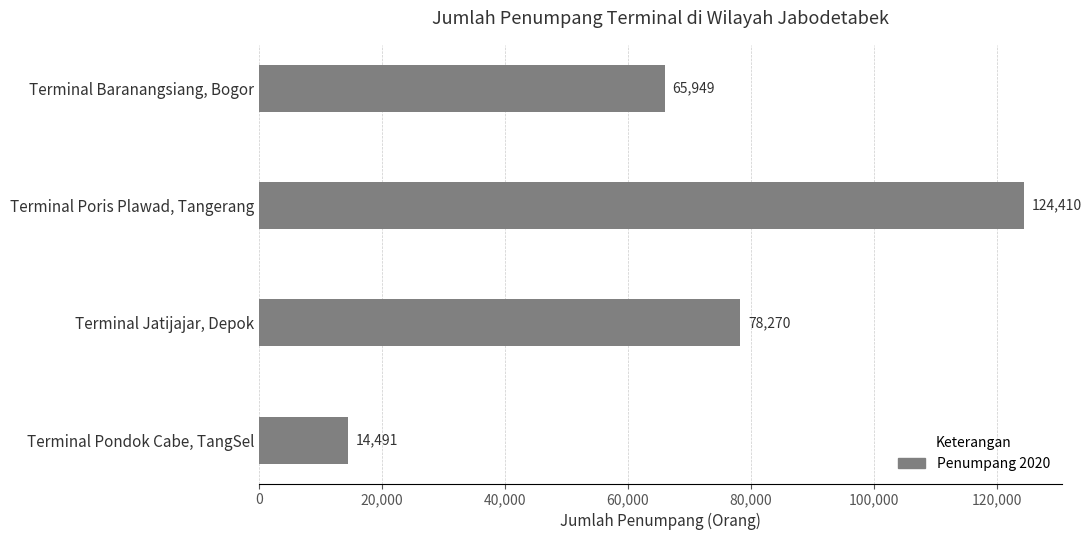

Reading bottom to top, extract all data points from this chart.

14491	78270	124410	65949